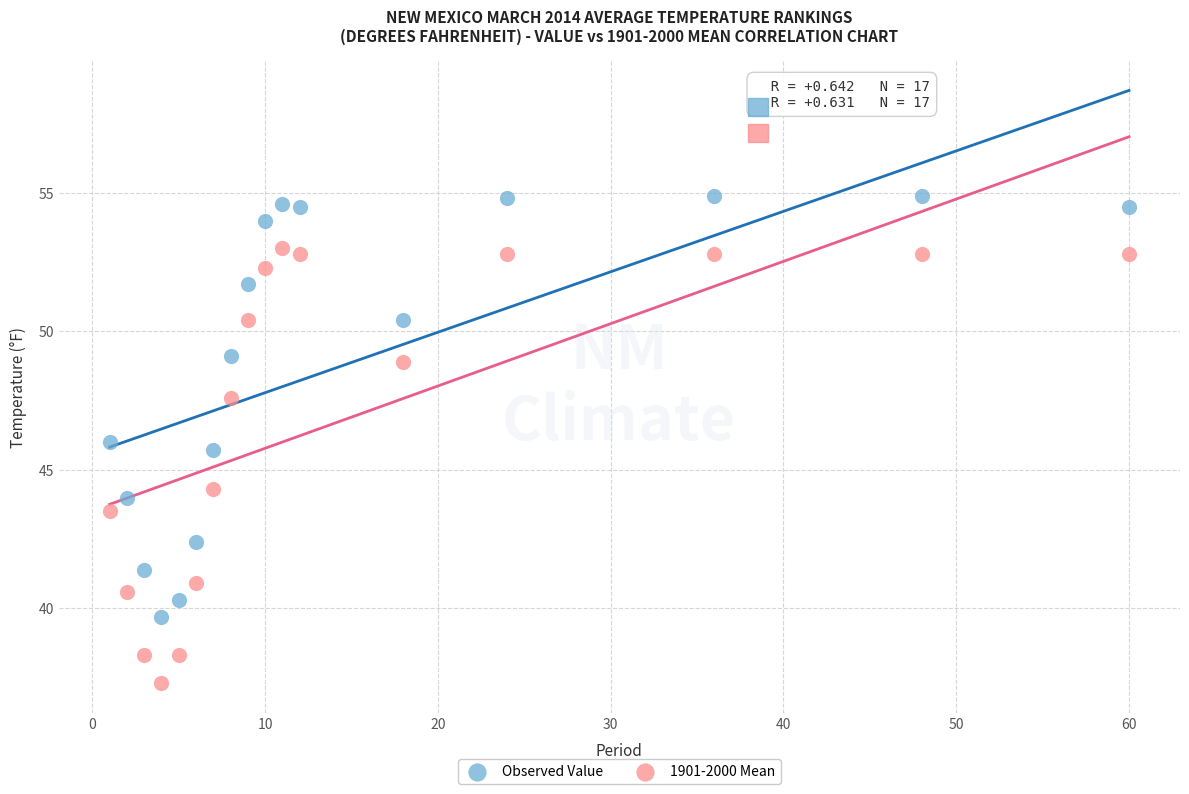

Which series contains the highest Y value?

Observed Value